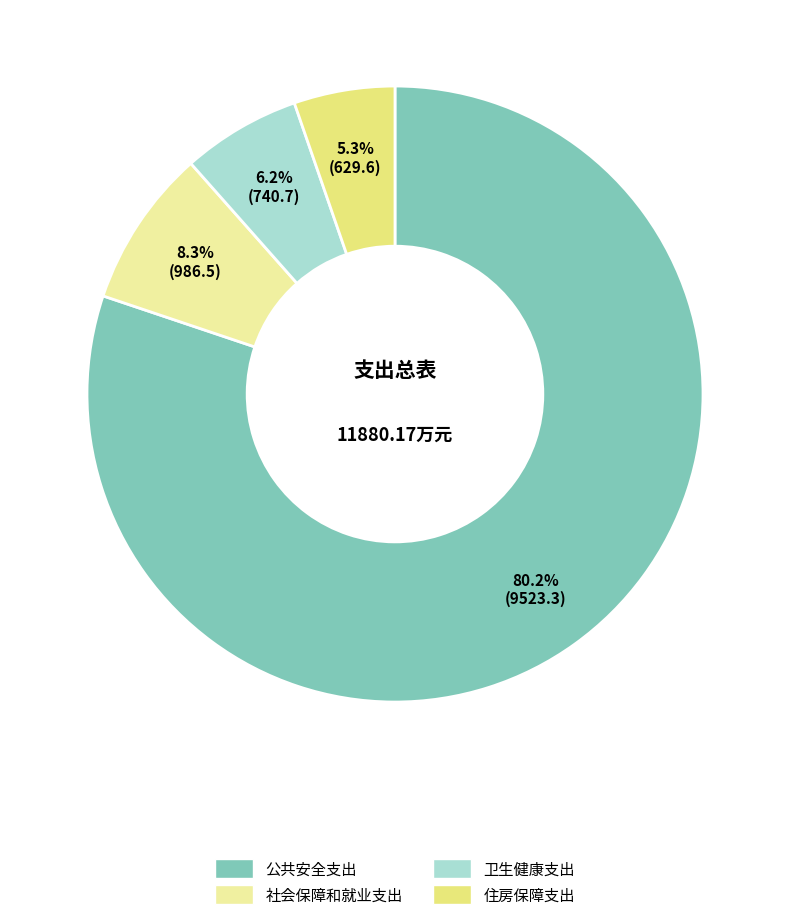

Which slice is the largest?

公共安全支出